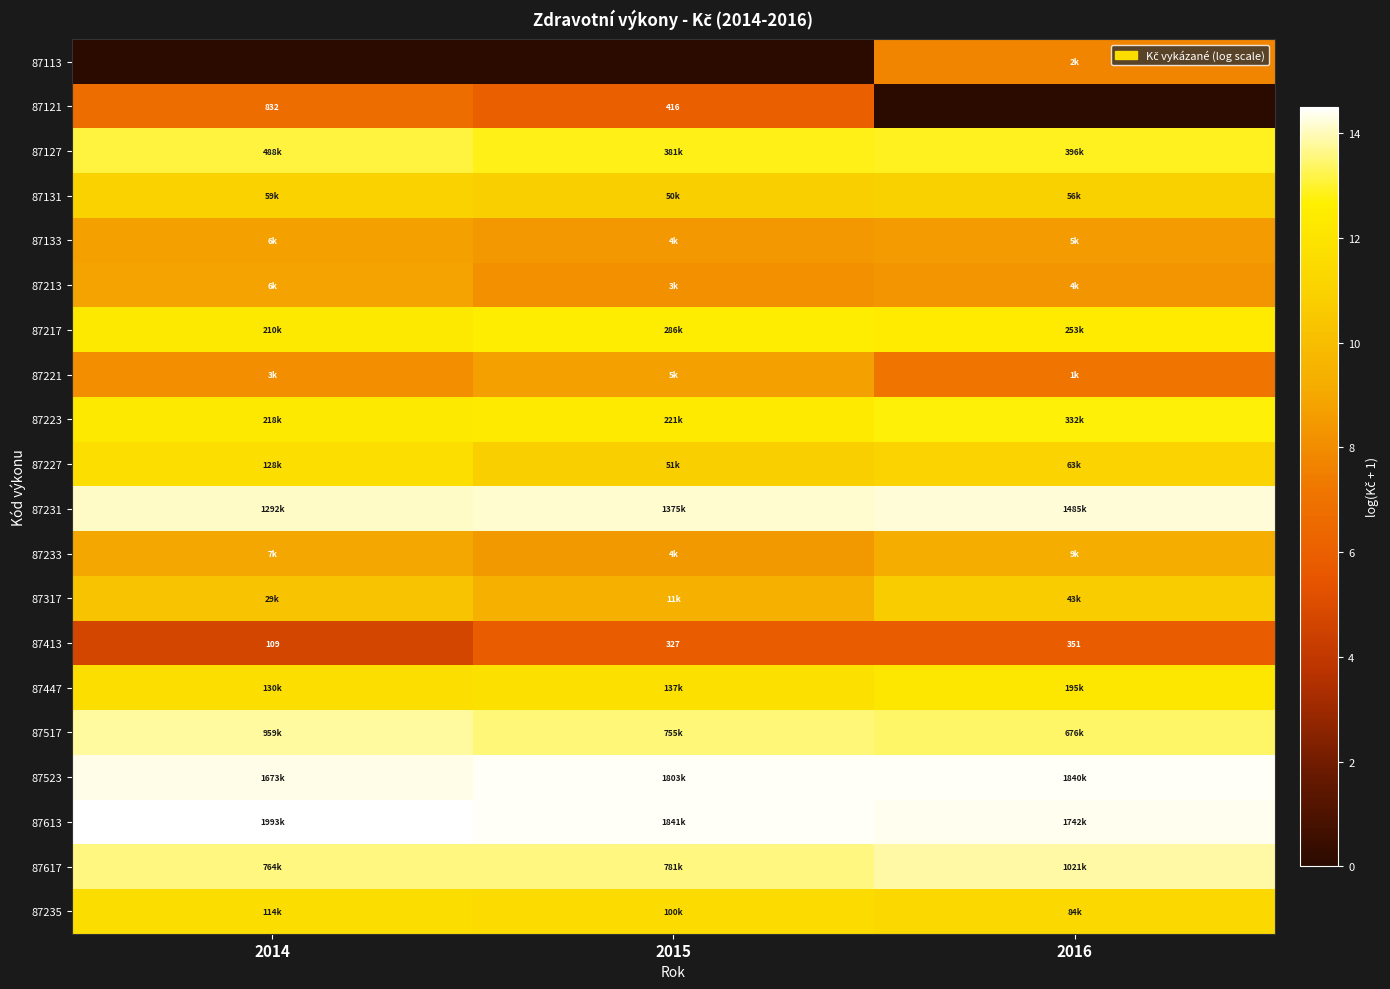

Count the 87223 values in the range 12 to 13.

3